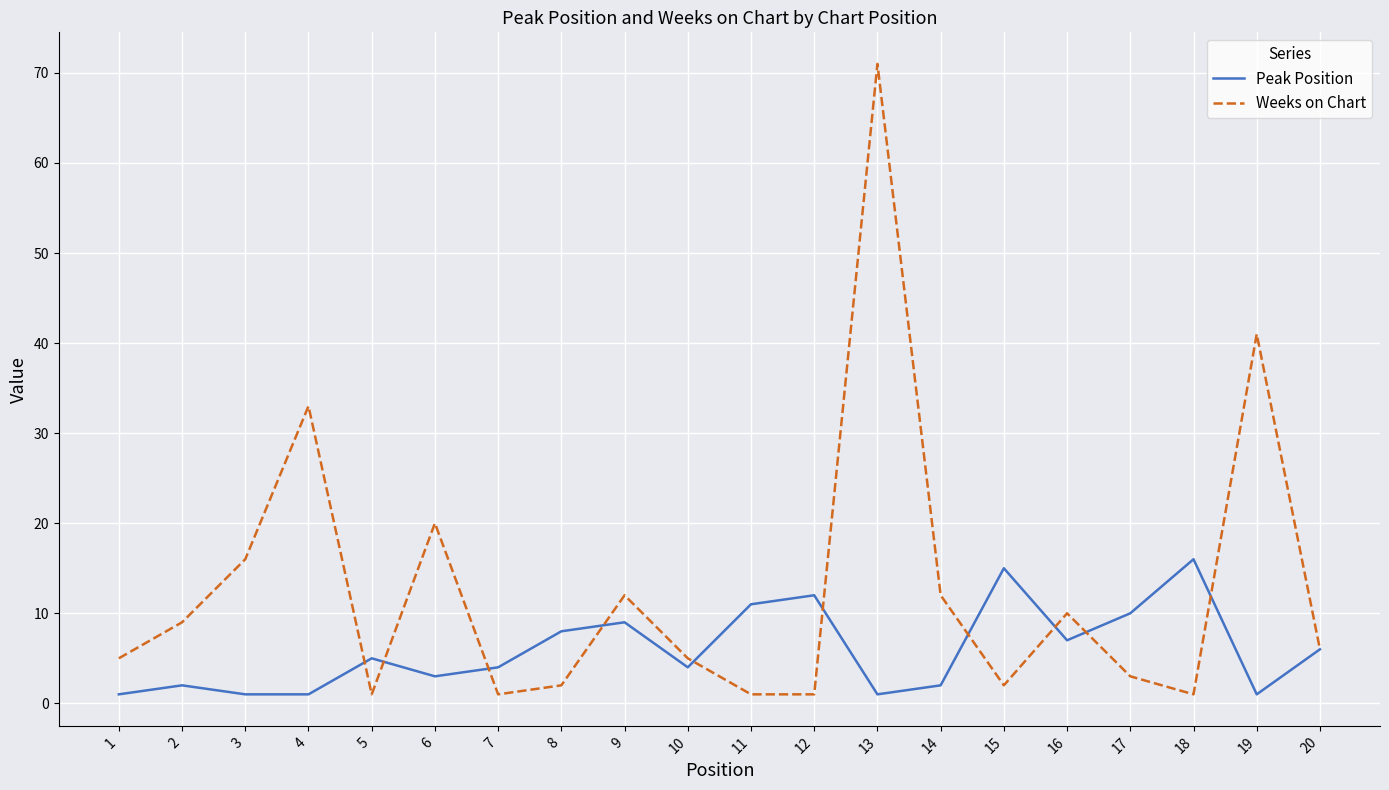

The Weeks on Chart series shows 1 at 7. True or false?

True